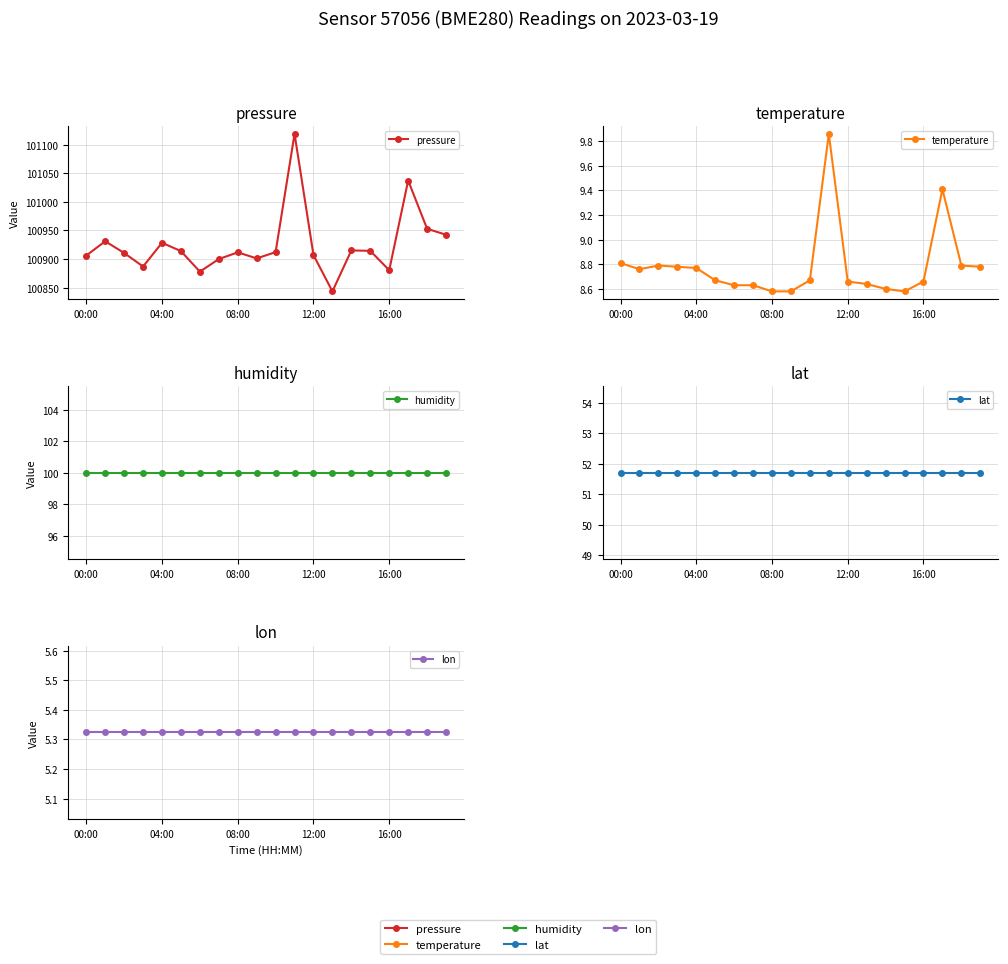

The value of temperature at 5 is 8.7. True or false?

True